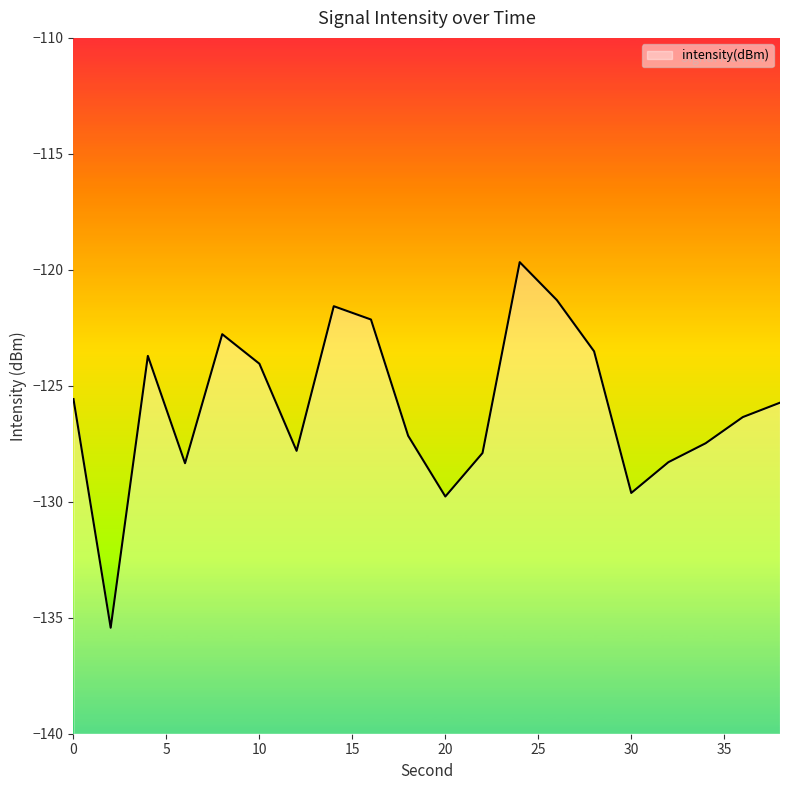

What is the difference between the maximum and second lowest values?

10.1